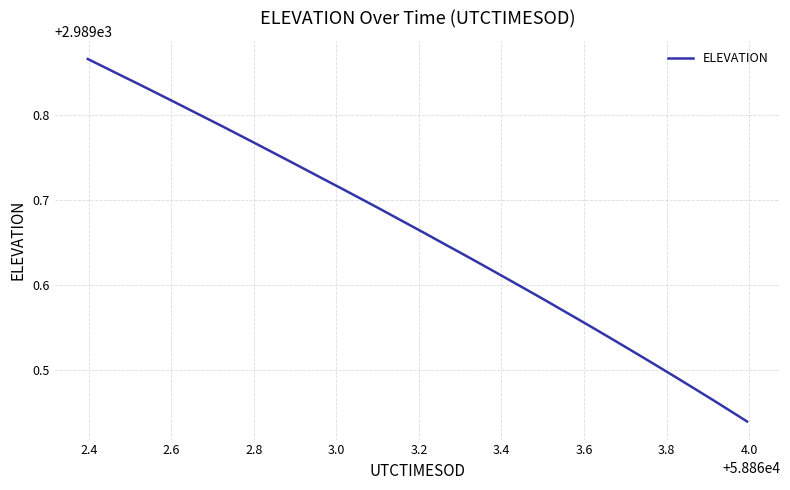

How many categories are shown in the chart?

40